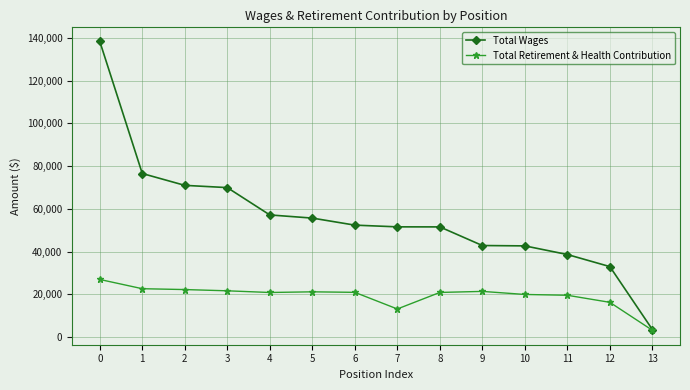

List the series in order of their peak value, highest first.

Total Wages, Total Retirement & Health Contribution